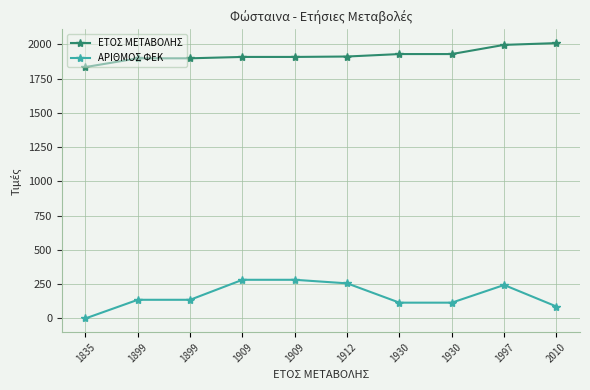

True or false: ΕΤΟΣ ΜΕΤΑΒΟΛΗΣ and ΑΡΙΘΜΟΣ ΦΕΚ cross at least once.

False